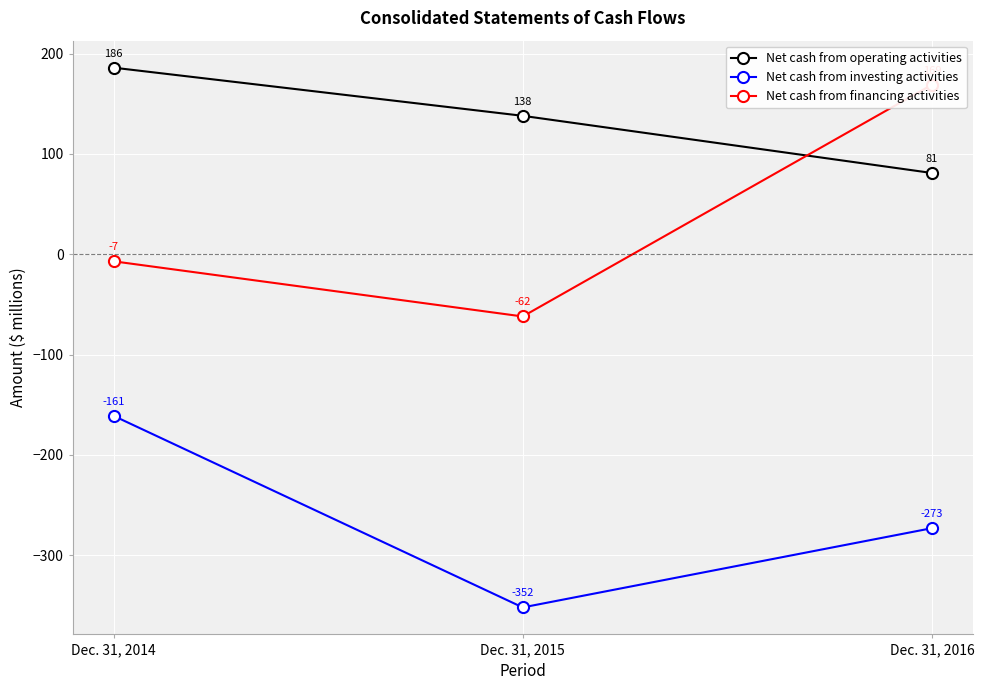

Which category has the lowest value in the Net cash from operating activities series?

Dec. 31, 2016